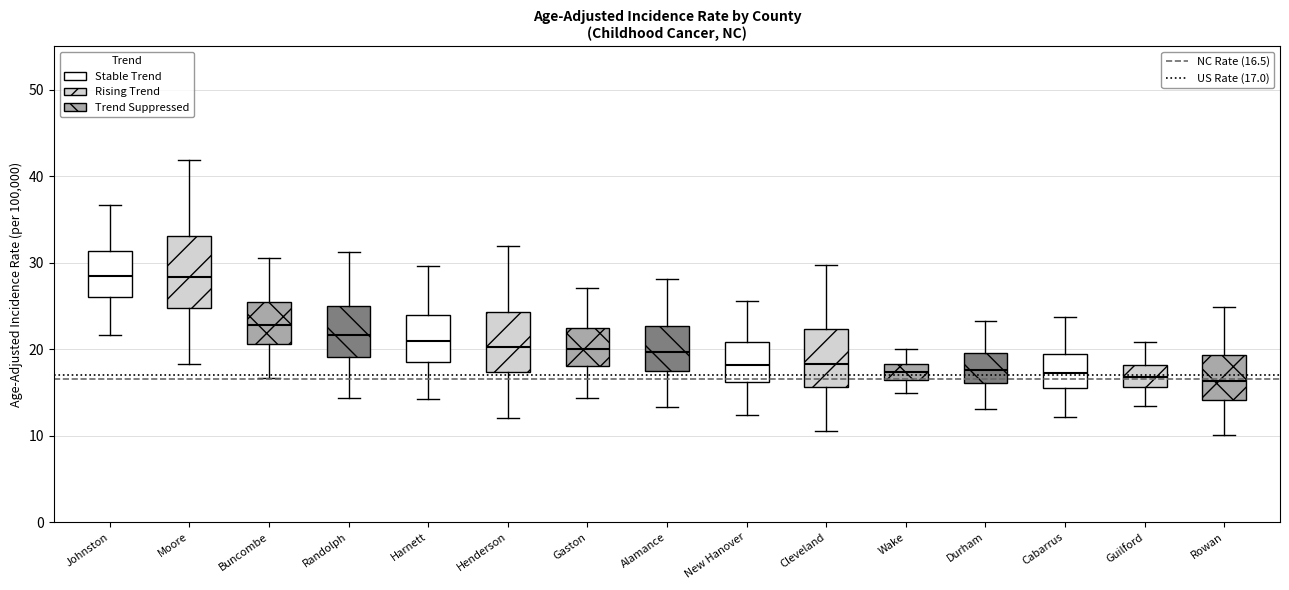

Reading left to right, transcribe this box plot: for each box, give where its median line is, the range the box spans, and where its two whiskers end, as read against the y-axis. The values are not printed on the chart, so give them approximately, as read against the axis.

Johnston: median 28, box 26 to 31, whiskers 22 to 37
Moore: median 28, box 25 to 33, whiskers 18 to 42
Buncombe: median 23, box 21 to 25, whiskers 17 to 31
Randolph: median 22, box 19 to 25, whiskers 14 to 31
Harnett: median 21, box 19 to 24, whiskers 14 to 30
Henderson: median 20, box 17 to 24, whiskers 12 to 32
Gaston: median 20, box 18 to 22, whiskers 14 to 27
Alamance: median 20, box 17 to 23, whiskers 13 to 28
New Hanover: median 18, box 16 to 21, whiskers 12 to 26
Cleveland: median 18, box 16 to 22, whiskers 11 to 30
Wake: median 17, box 16 to 18, whiskers 15 to 20
Durham: median 18, box 16 to 20, whiskers 13 to 23
Cabarrus: median 17, box 15 to 19, whiskers 12 to 24
Guilford: median 17, box 16 to 18, whiskers 13 to 21
Rowan: median 16, box 14 to 19, whiskers 10 to 25